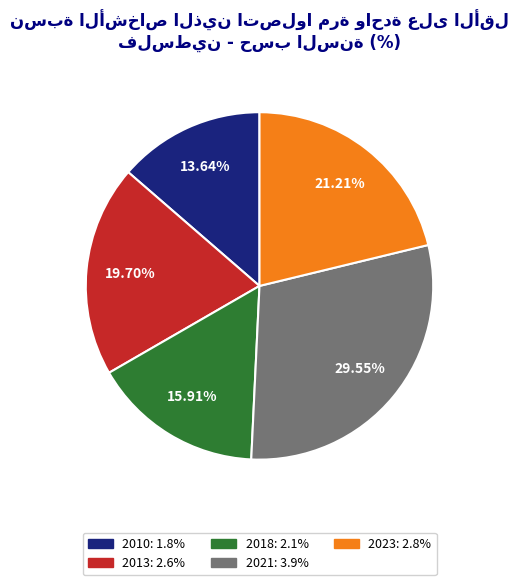

What is the smallest slice in the pie chart?

2010